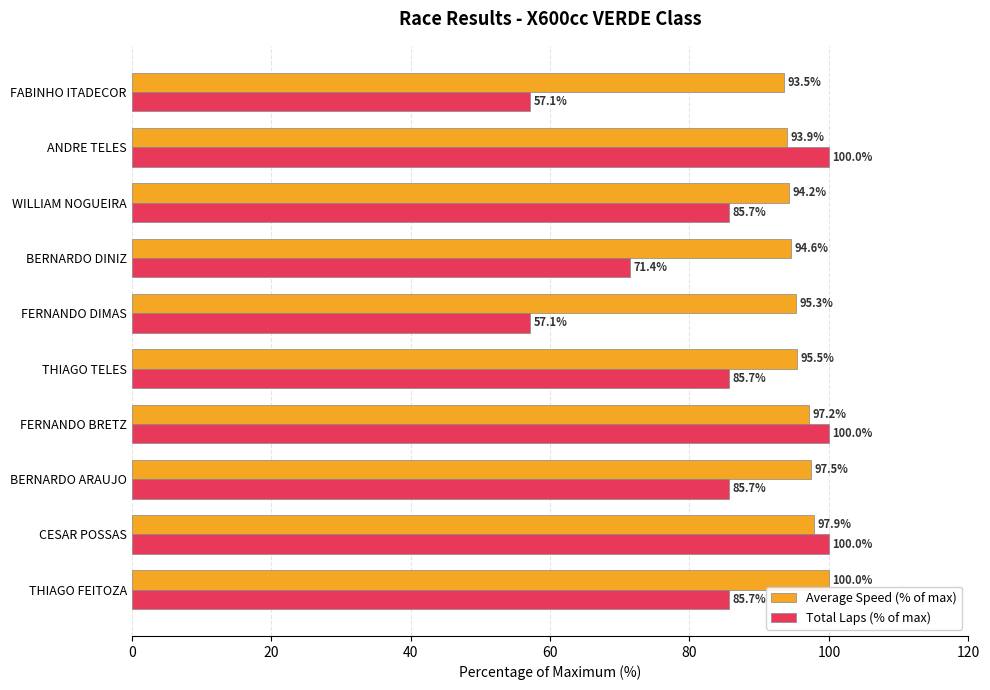

Which category has the highest value in the Average Speed (% of max) series?

THIAGO FEITOZA